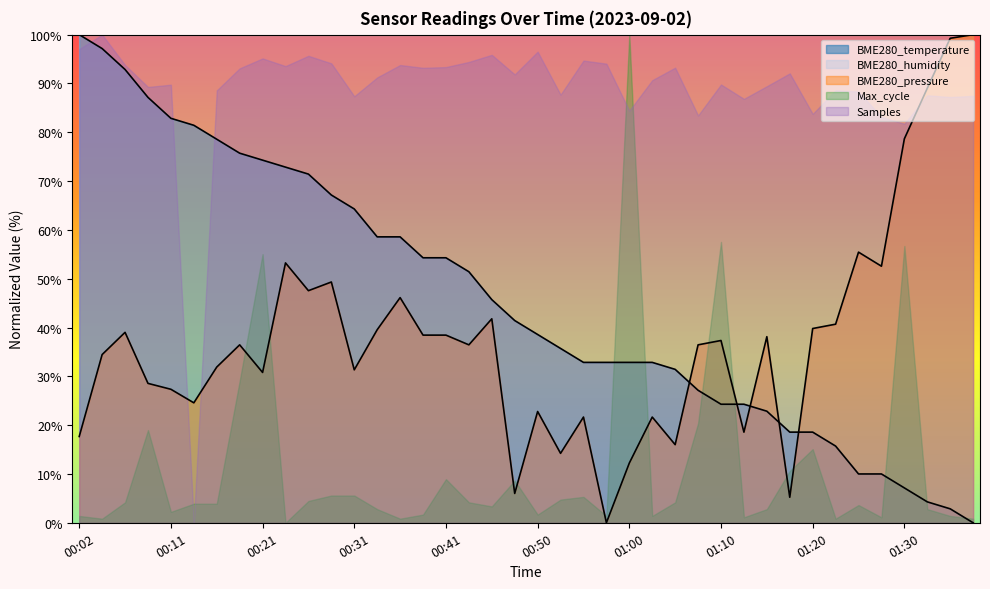

At which label does the data first exceed 41?

00:02